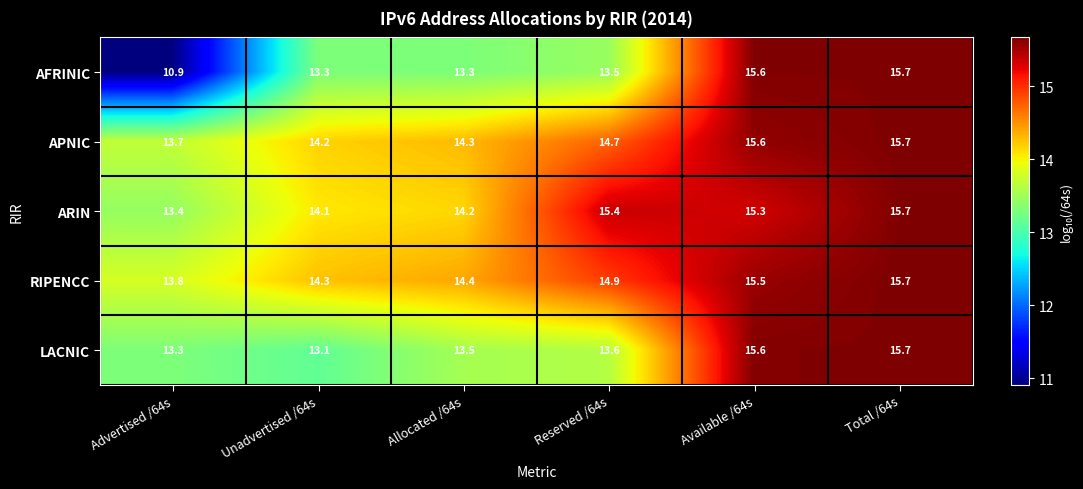

Reading left to right, transcribe all the data shown in this chart.

AFRINIC: 10.9	13.3	13.3	13.5	15.6	15.7
APNIC: 13.7	14.2	14.3	14.7	15.6	15.7
ARIN: 13.4	14.1	14.2	15.4	15.3	15.7
RIPENCC: 13.8	14.3	14.4	14.9	15.5	15.7
LACNIC: 13.3	13.1	13.5	13.6	15.6	15.7